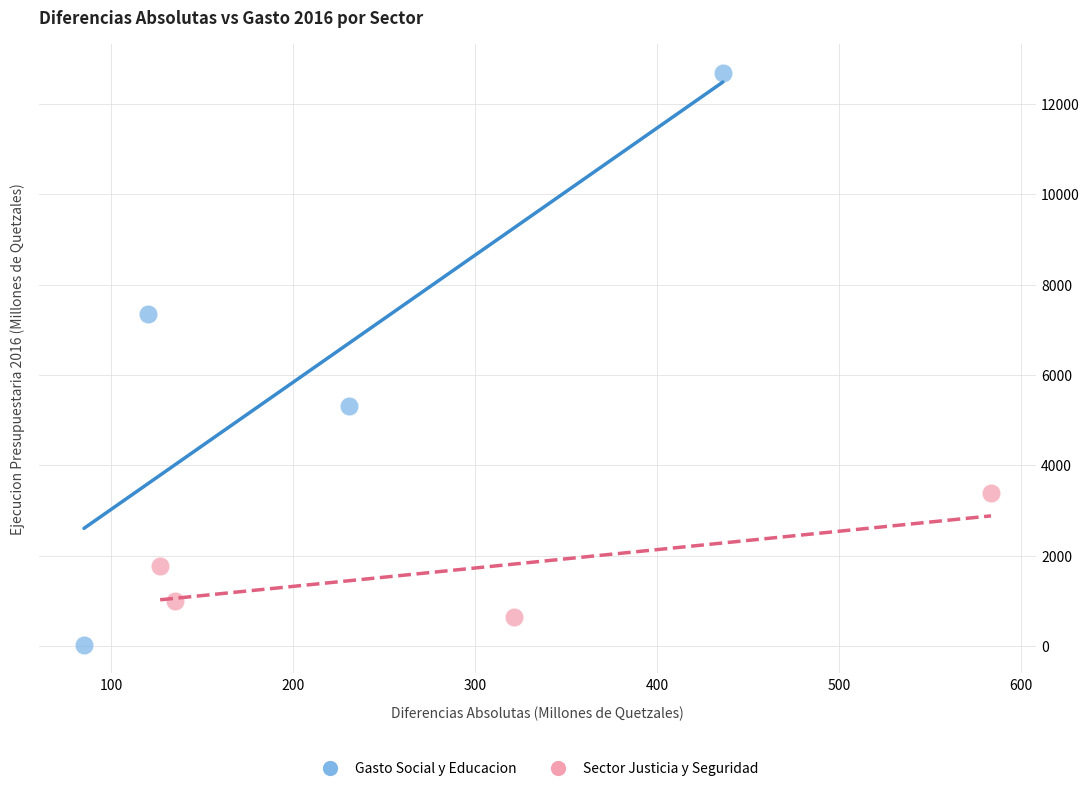

Which series contains the lowest Y value?

Gasto Social y Educacion